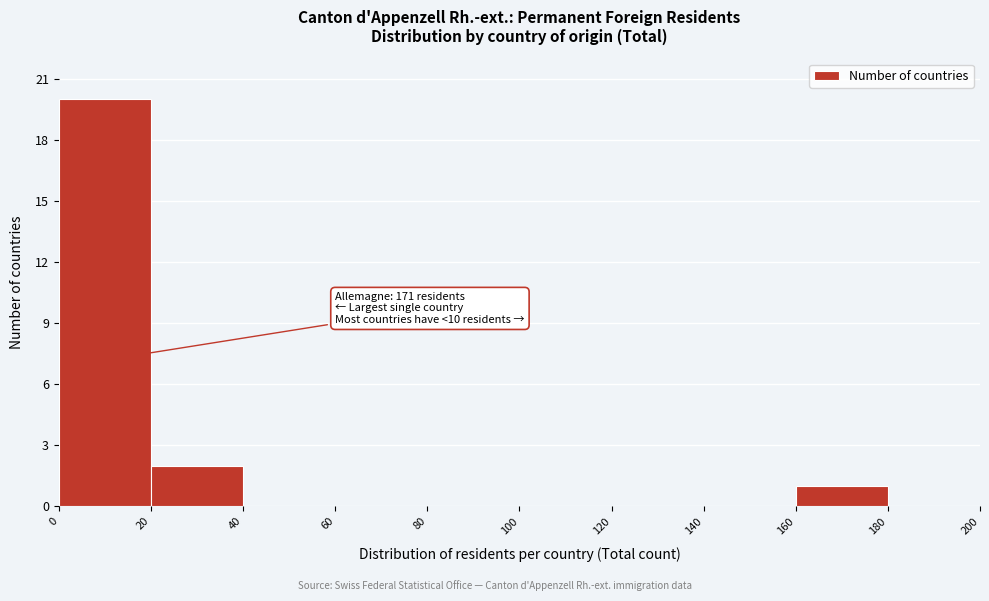

Which range on the x-axis has the tallest bar?

0 to 20